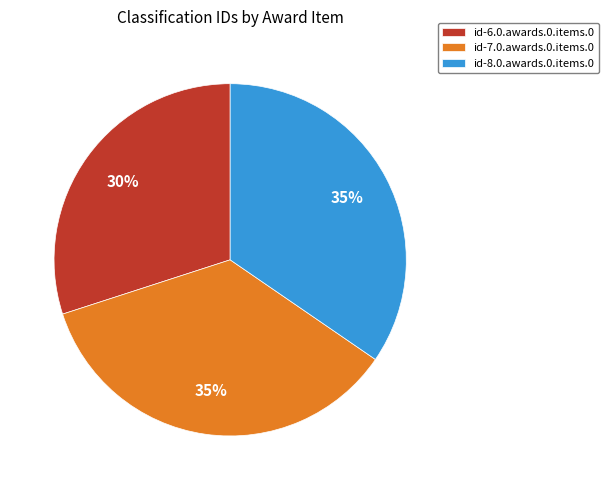

Is it true that id-7.0.awards.0.items.0 is 30% of the pie?

False